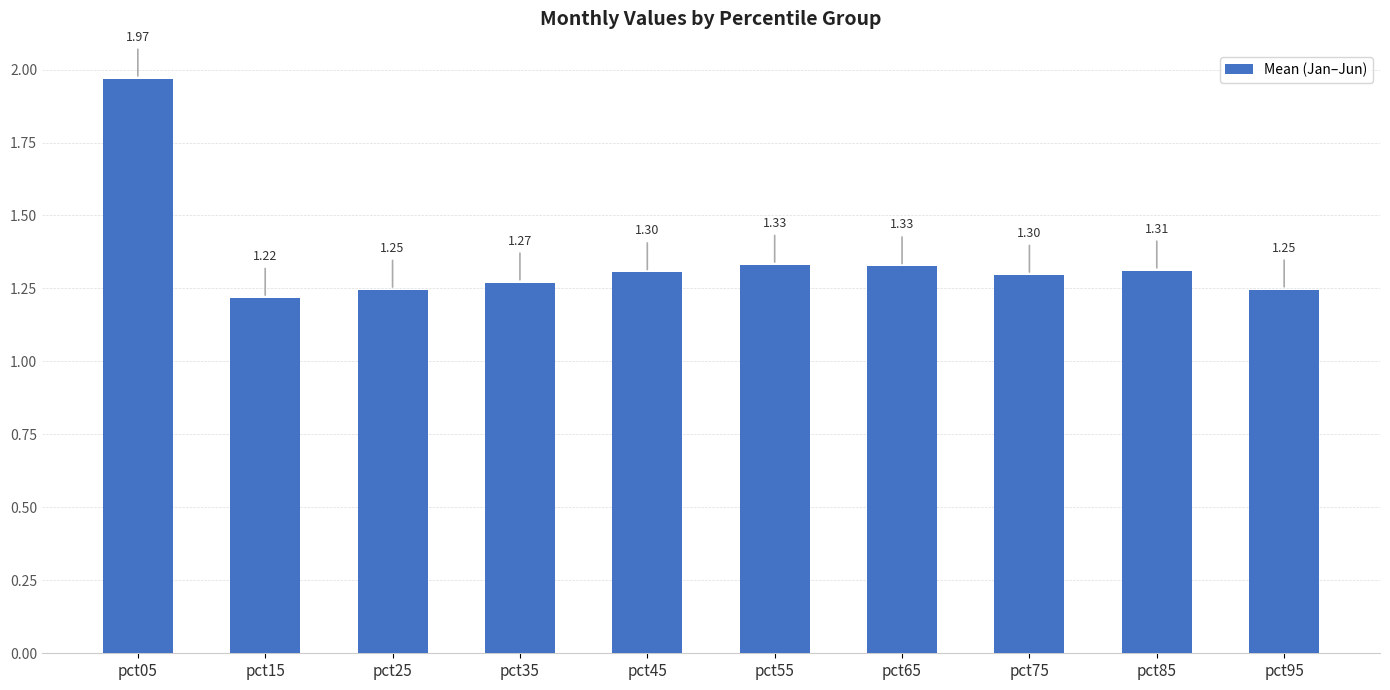

What is the difference between the maximum and second lowest values?

0.7